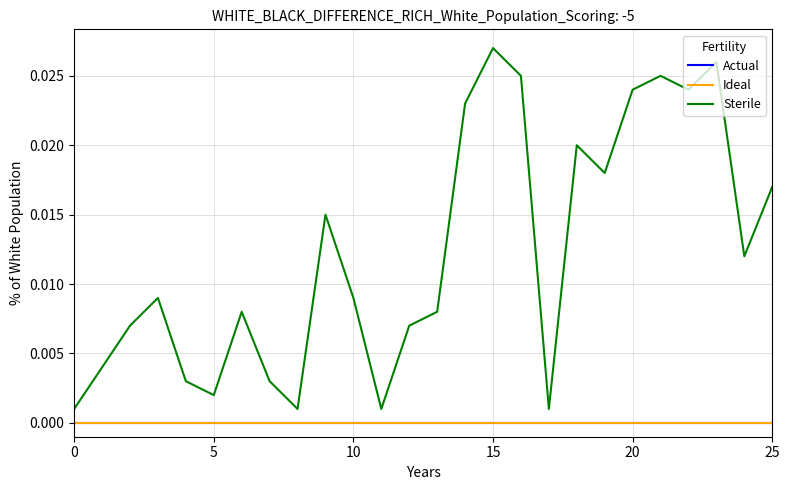

True or false: Sterile and Ideal cross at least once.

False